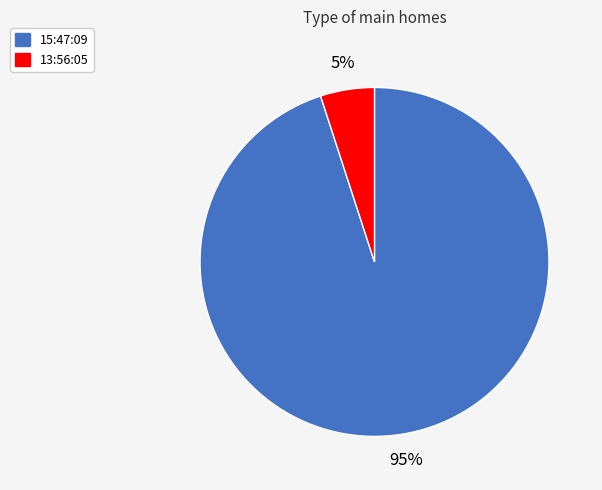

Rank the categories by value from lowest to highest.

13:56:05, 15:47:09